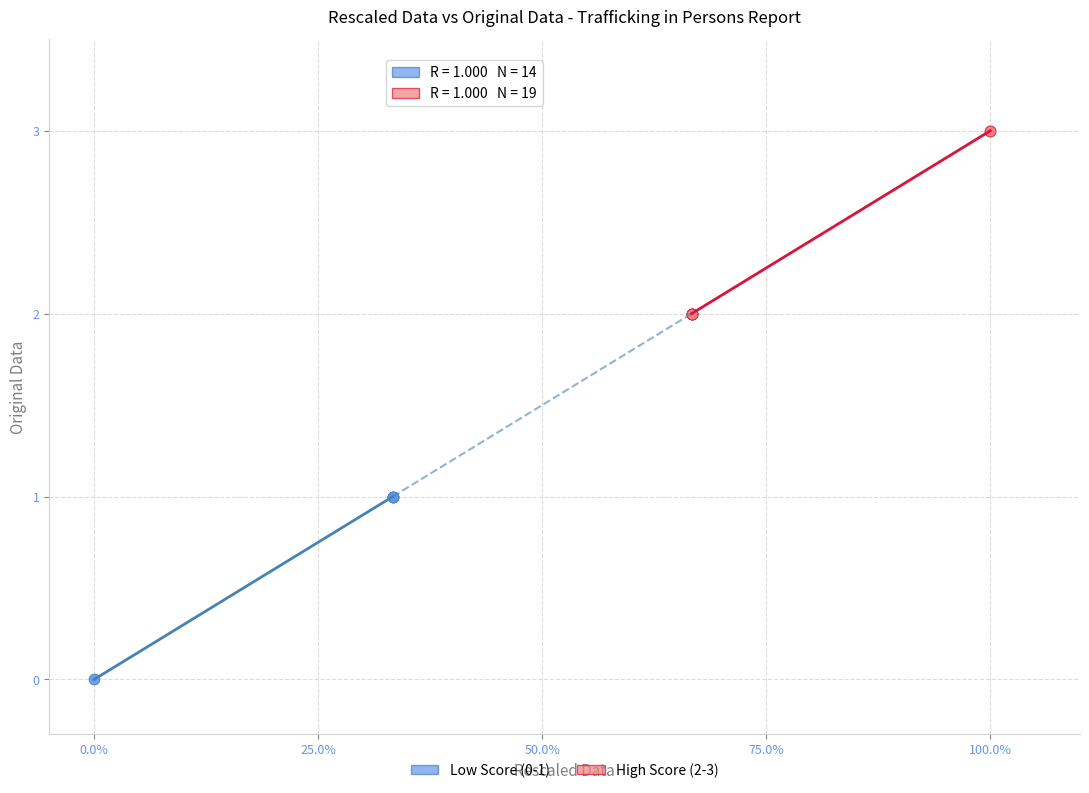

Which series contains the lowest Y value?

Low Score (0-1)